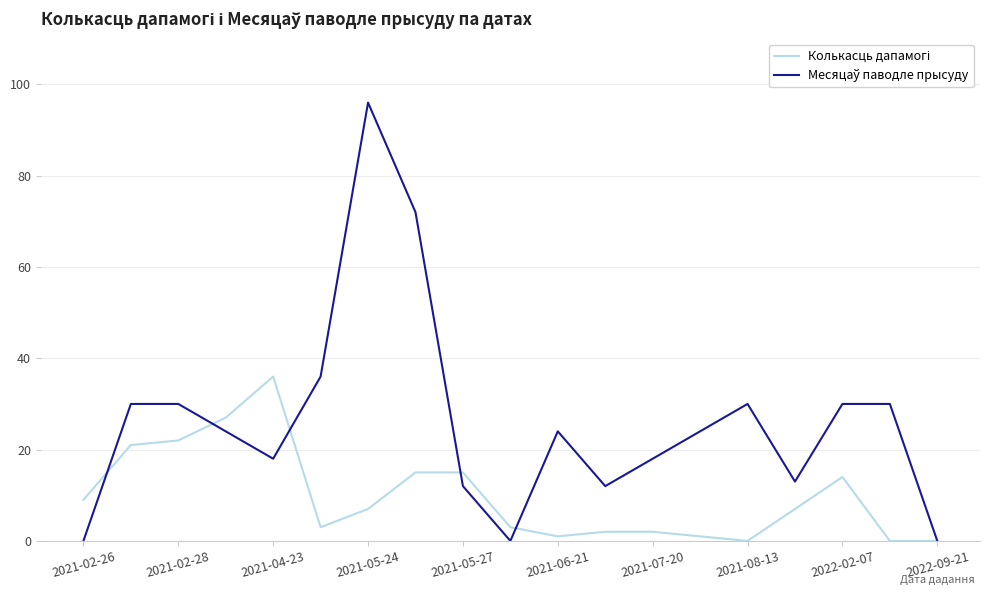

Which category has the highest value across all series?

2021-05-24